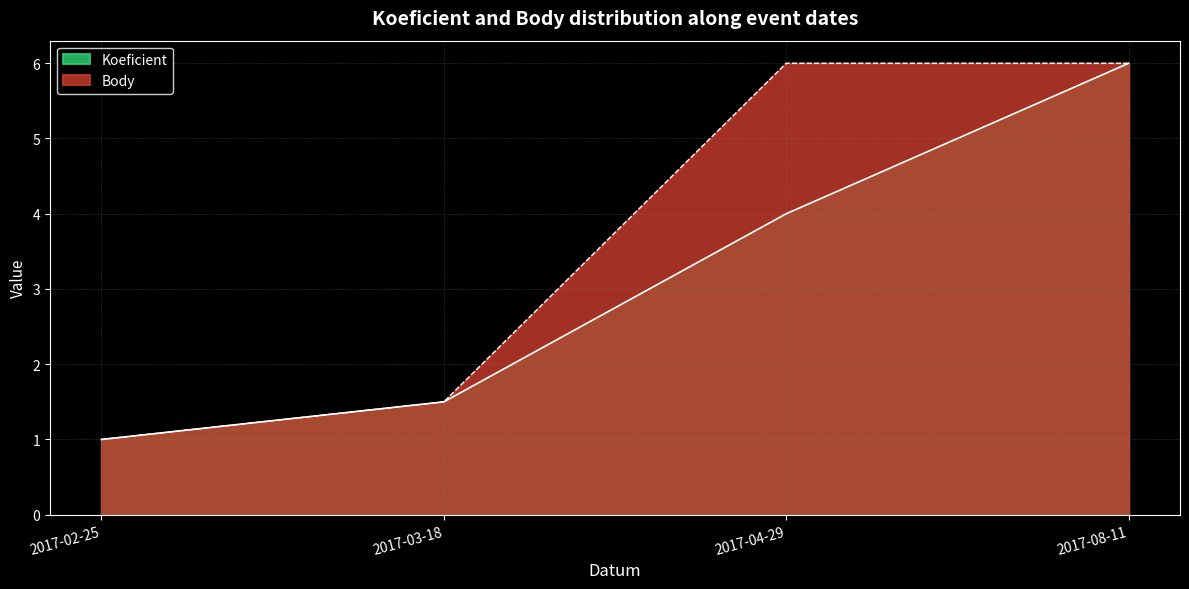

The value of Body at 2017-08-11 is 2.1. True or false?

False